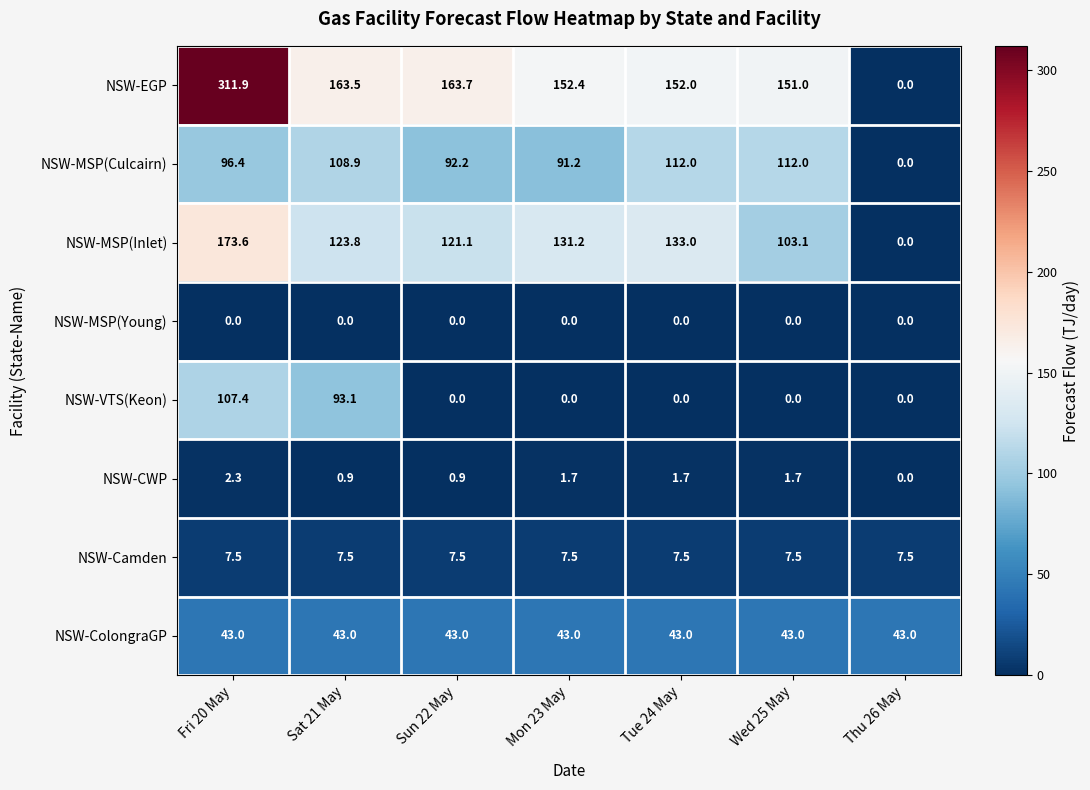

What is the total value across all series at Tue 24 May?

449.2